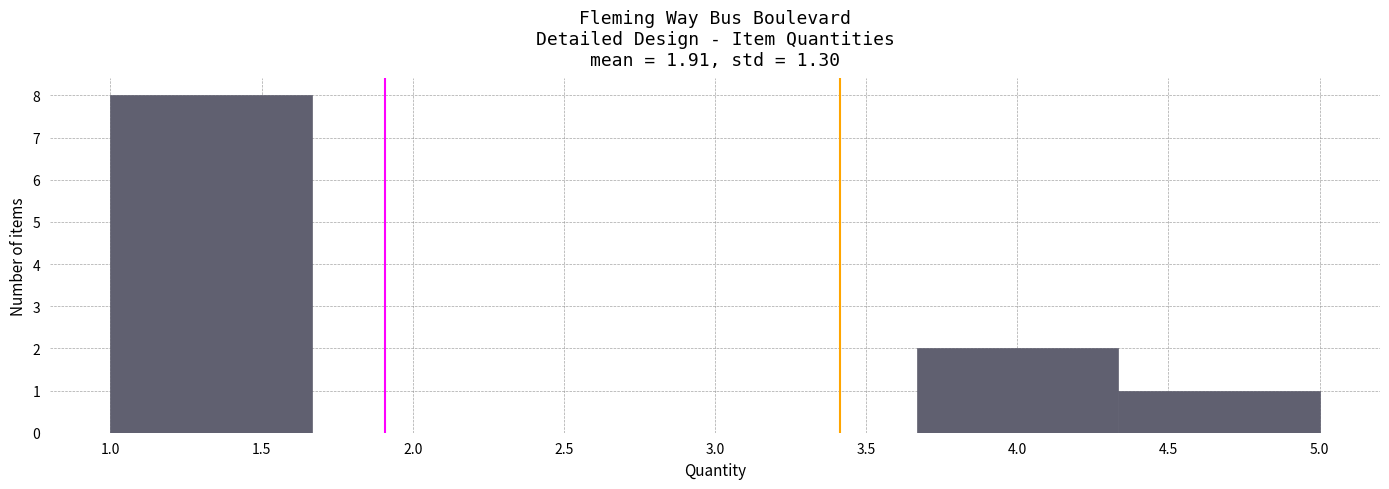

Reading left to right, list every bar in this chart as the range it spans on the x-axis followed by its height. Neither the bar edges nor the heights are printed on the chart, so give them approximately, as read against the axes.

1.00 to 1.65: 8
1.65 to 2.35: 0
2.35 to 3.00: 0
3.00 to 3.65: 0
3.65 to 4.35: 2
4.35 to 5.00: 1